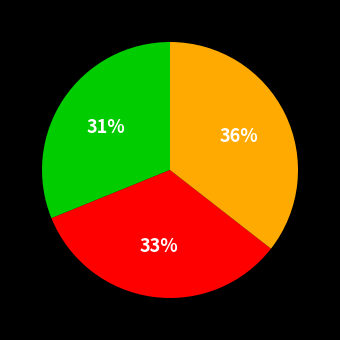

Count the number of slices in the pie.

3